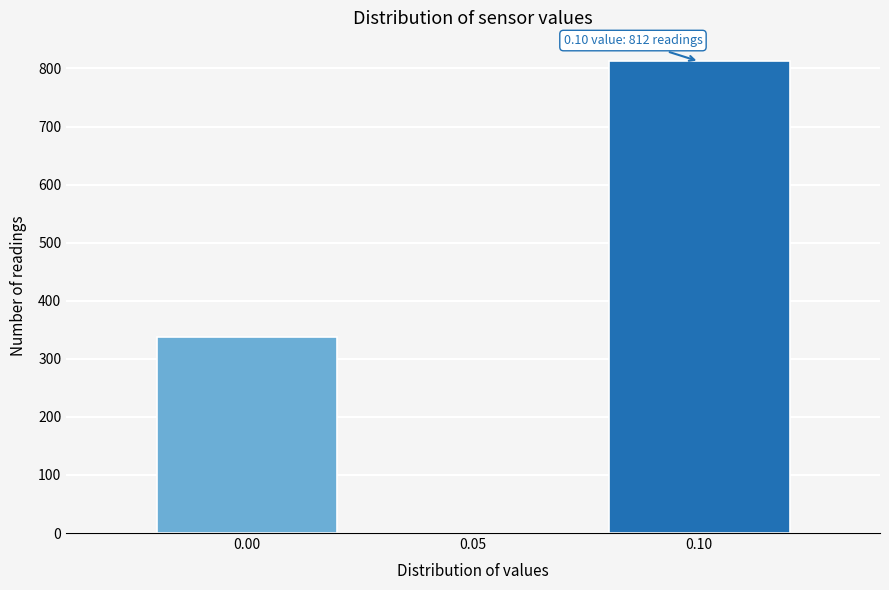

Reading left to right, transcribe all the data shown in this chart.

0.00=337	0.05=0	0.10=812